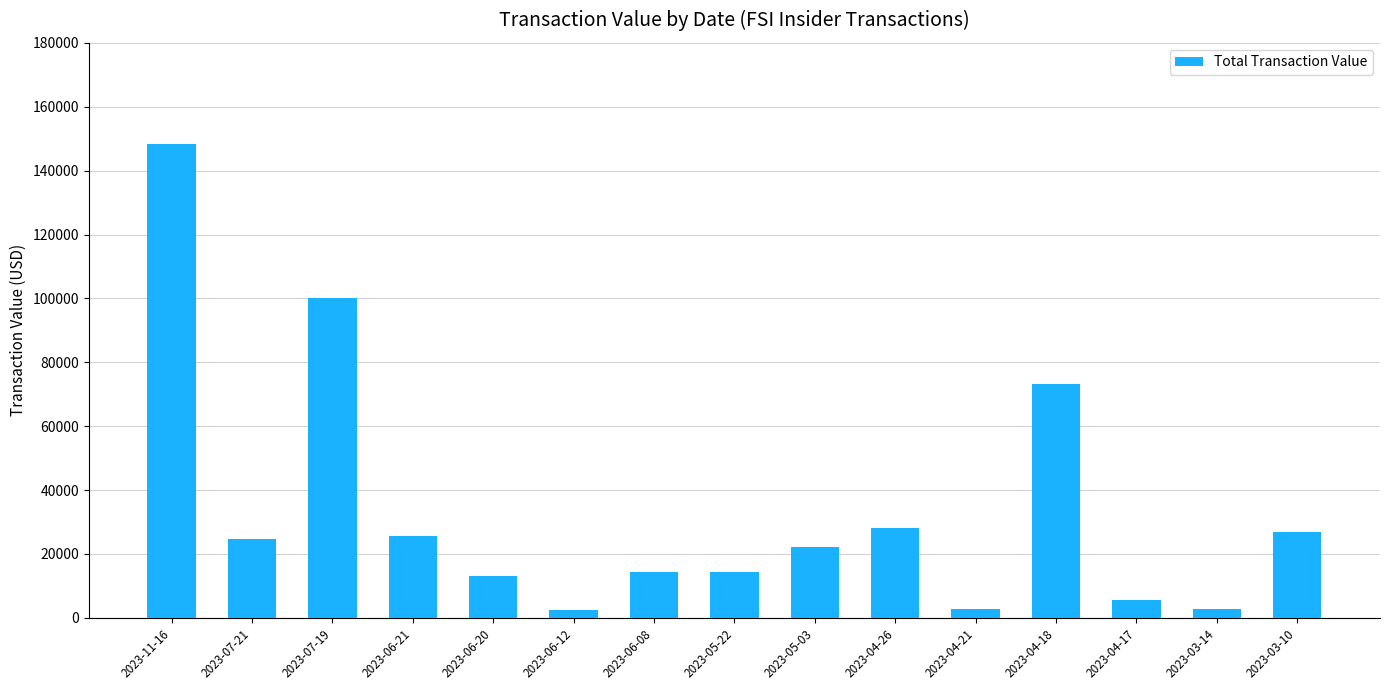

Which has a higher value, 2023-03-10 or 2023-04-17?

2023-03-10